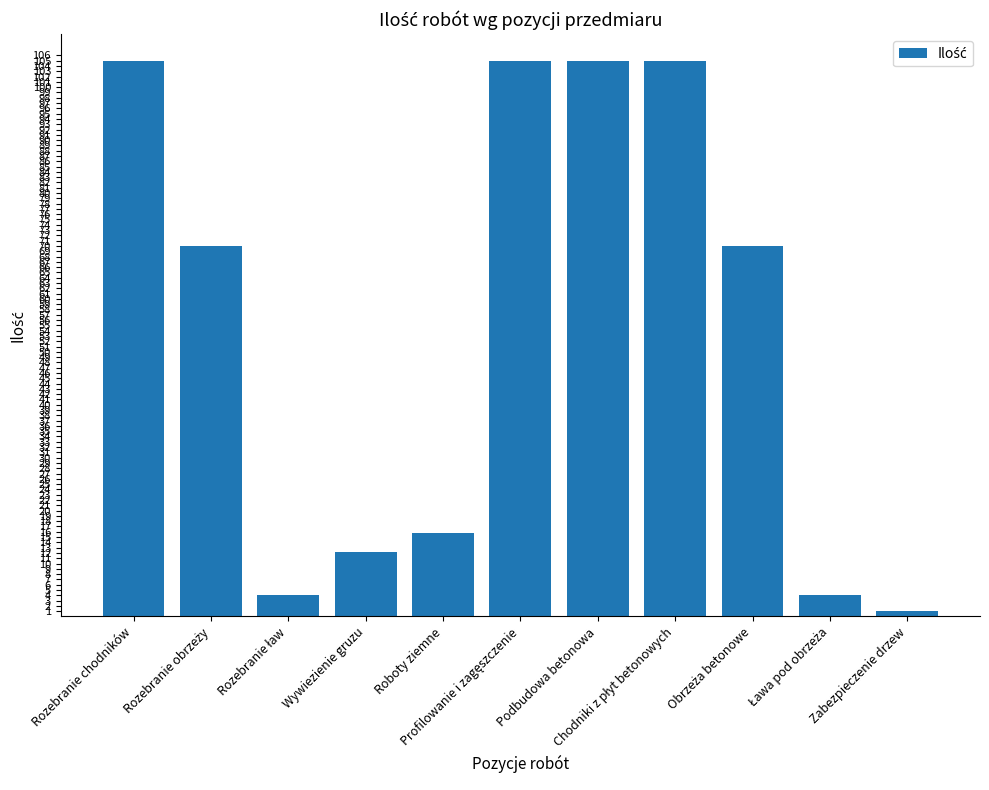

How many bars are there in total?

11